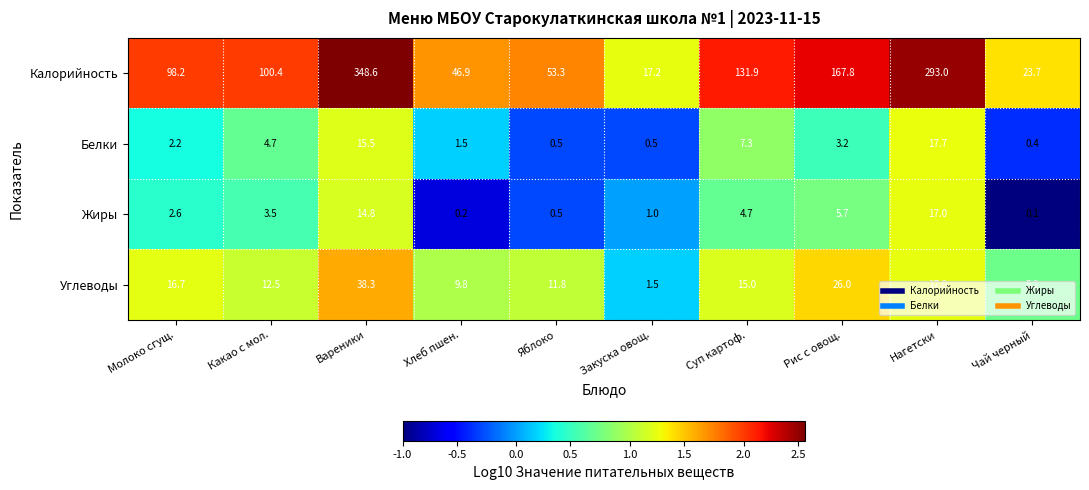

What is the spread (max minus min) of values at Чай черный?

23.6